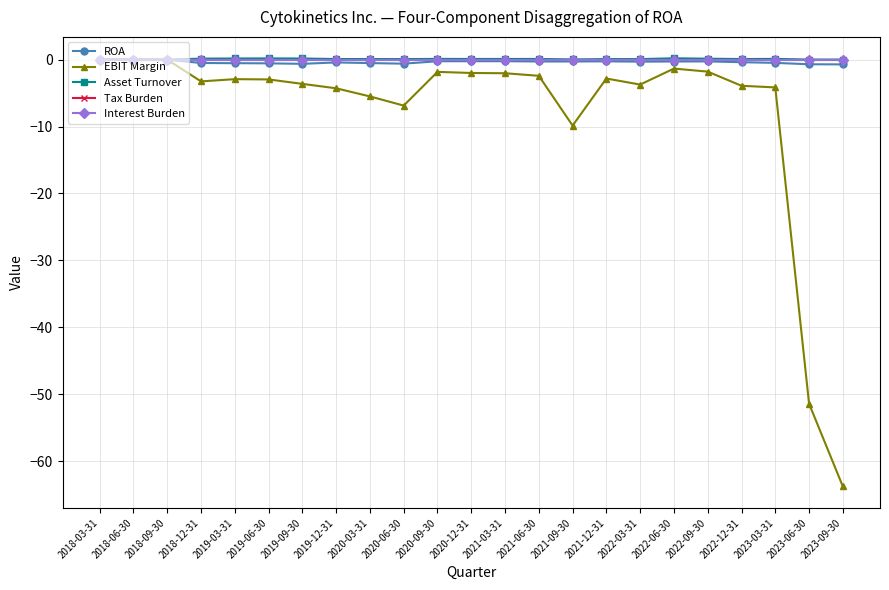

True or false: ROA has a value of -1.1 at 2023-06-30.

False